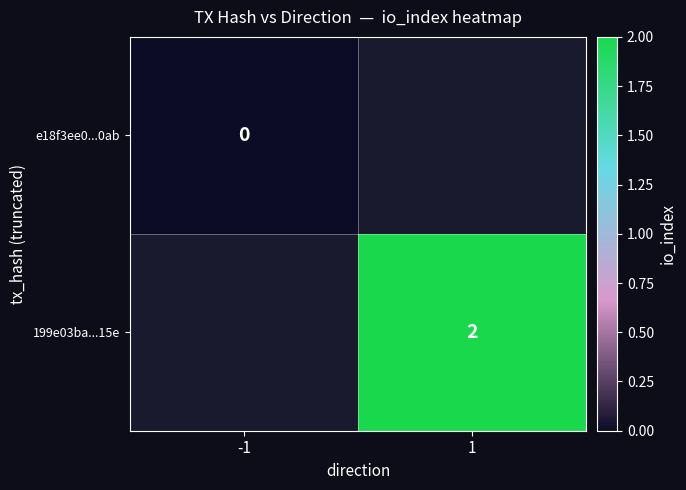

The 199e03ba...15e series shows 3 at 1. True or false?

False